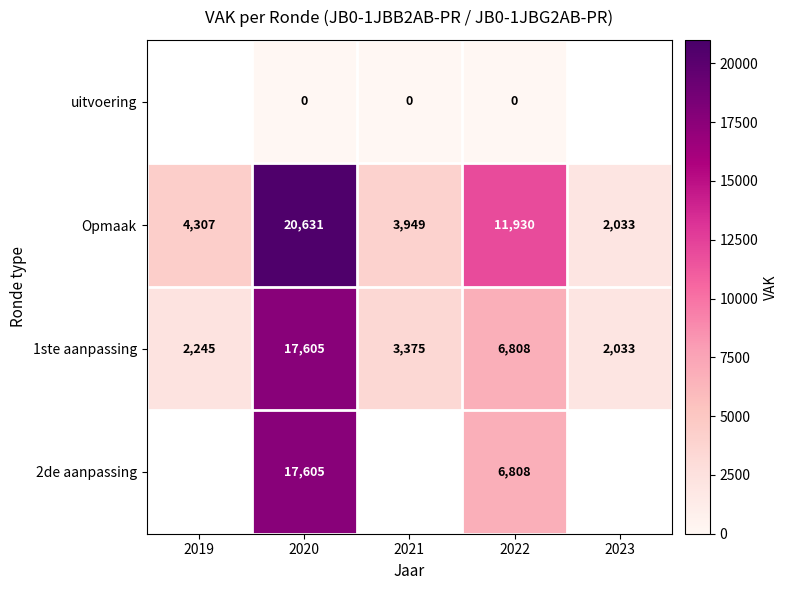

At which category is the sum across all series the highest?

2020